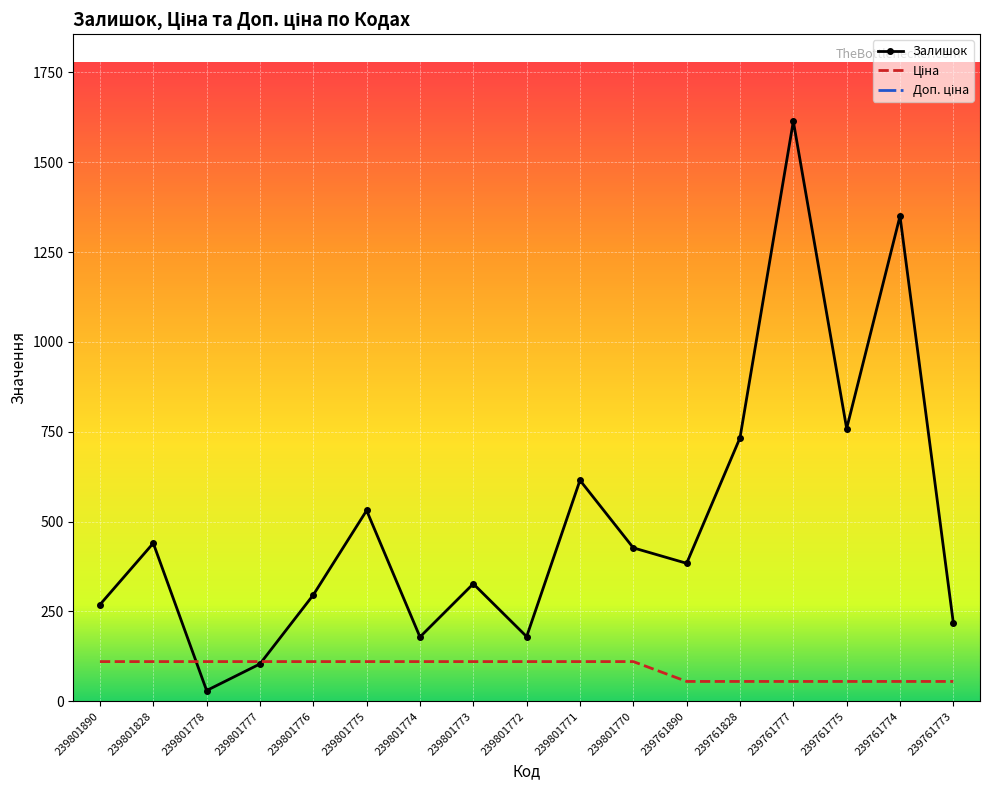

At which label does Залишок reach its peak?

239761777